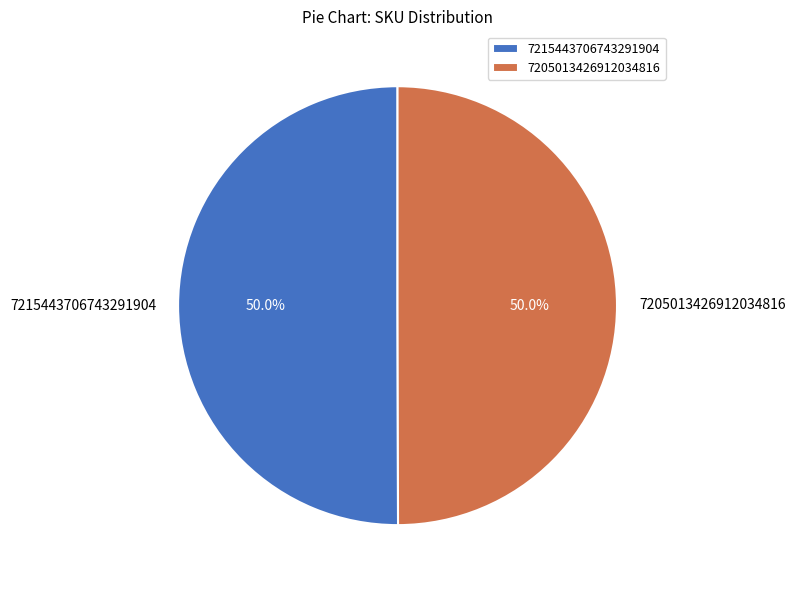

What is the ratio of the value at 7215443706743291904 to the value at 7205013426912034816?

1.0